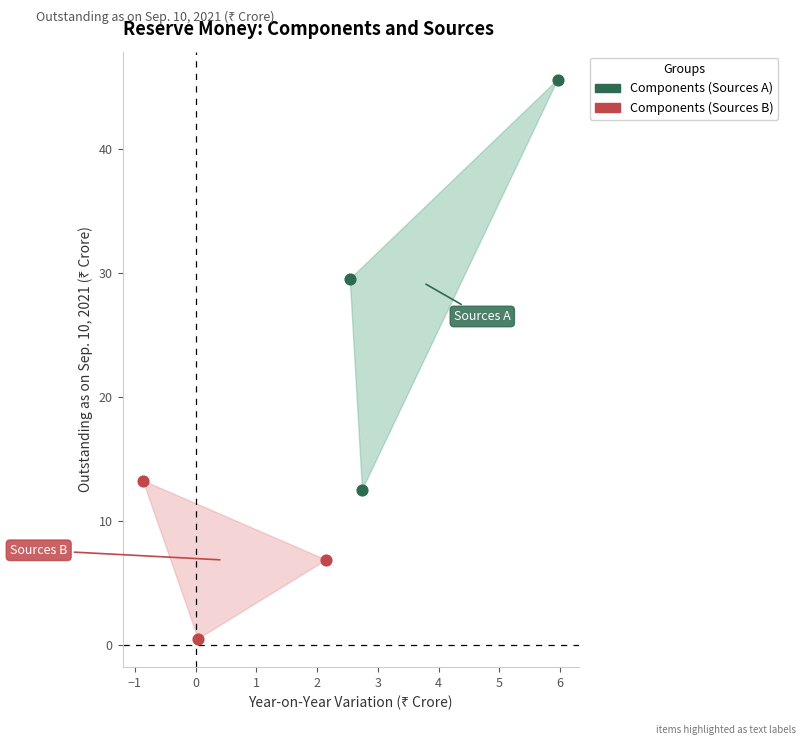

Which series contains the lowest Y value?

Components (Sources B)